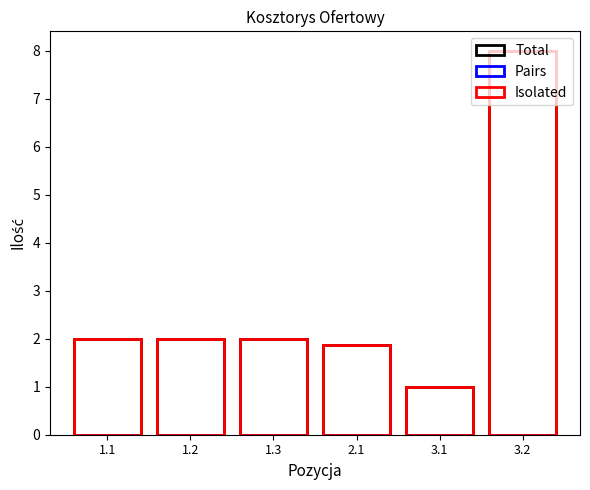

Is it true that Total equals 2.0 at 1.1?

True